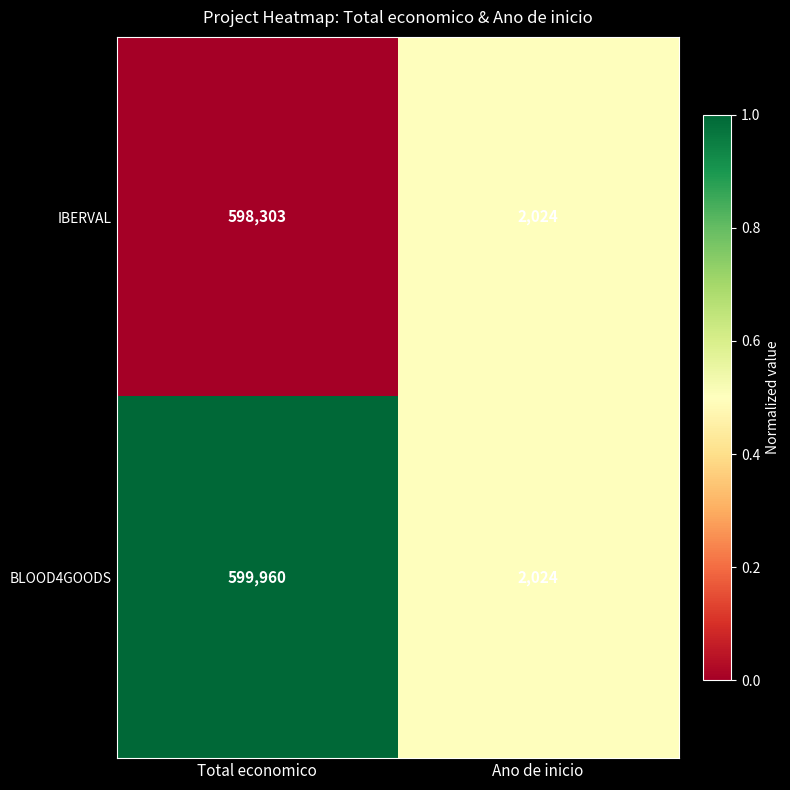

Count the number of data series in this chart.

2